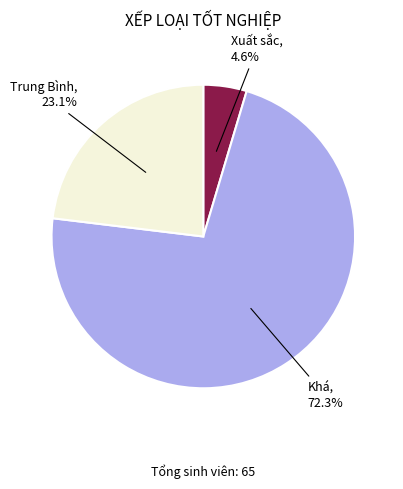

How many slices are in this pie chart?

3